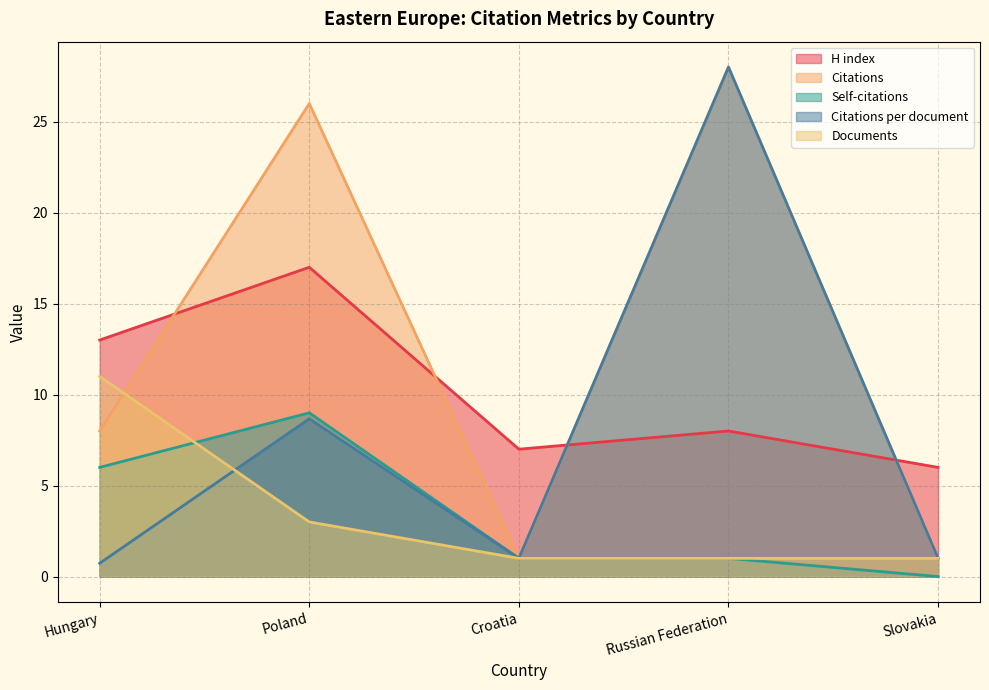

List the series in order of their peak value, lowest first.

Self-citations, Documents, H index, Citations, Citations per document